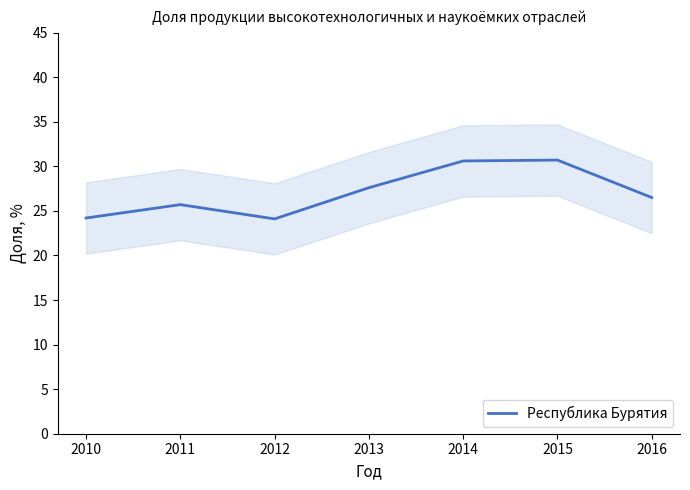

Reading left to right, what are all the values shown in this chart?

2010=24.2	2011=25.7	2012=24.1	2013=27.6	2014=30.6	2015=30.7	2016=26.5